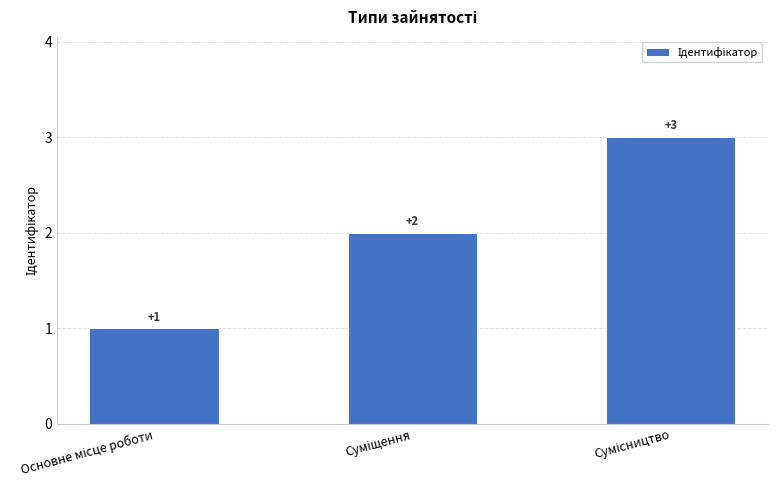

What is the value of the 1st bar from the left?

1